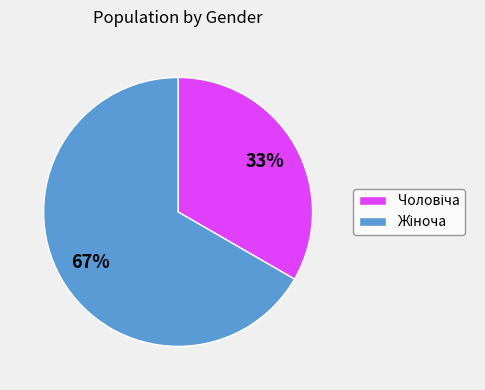

Is there any slice that represents more than half of the pie?

Yes